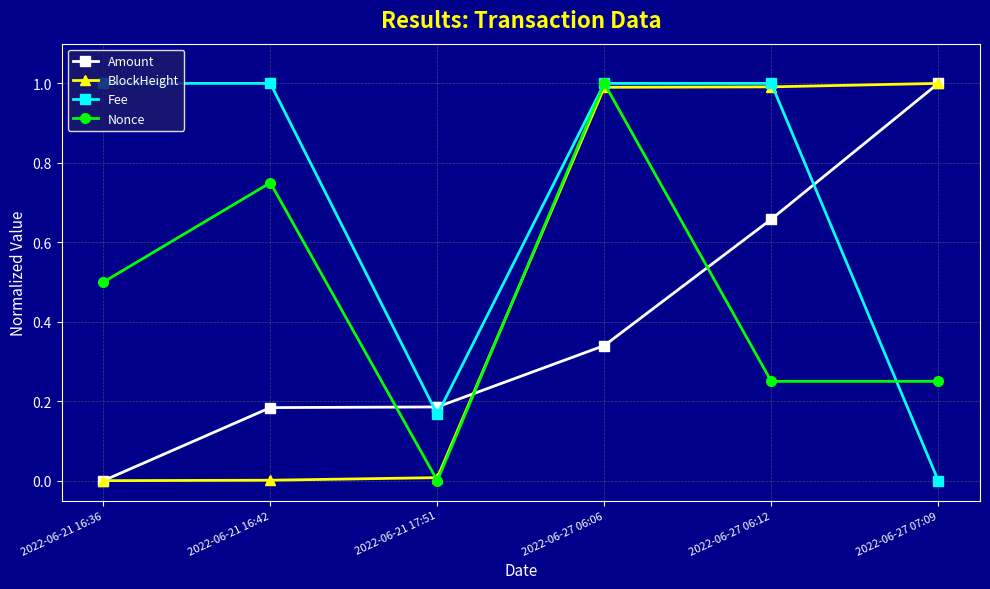

What position from the right is 2022-06-21 16:42?

5